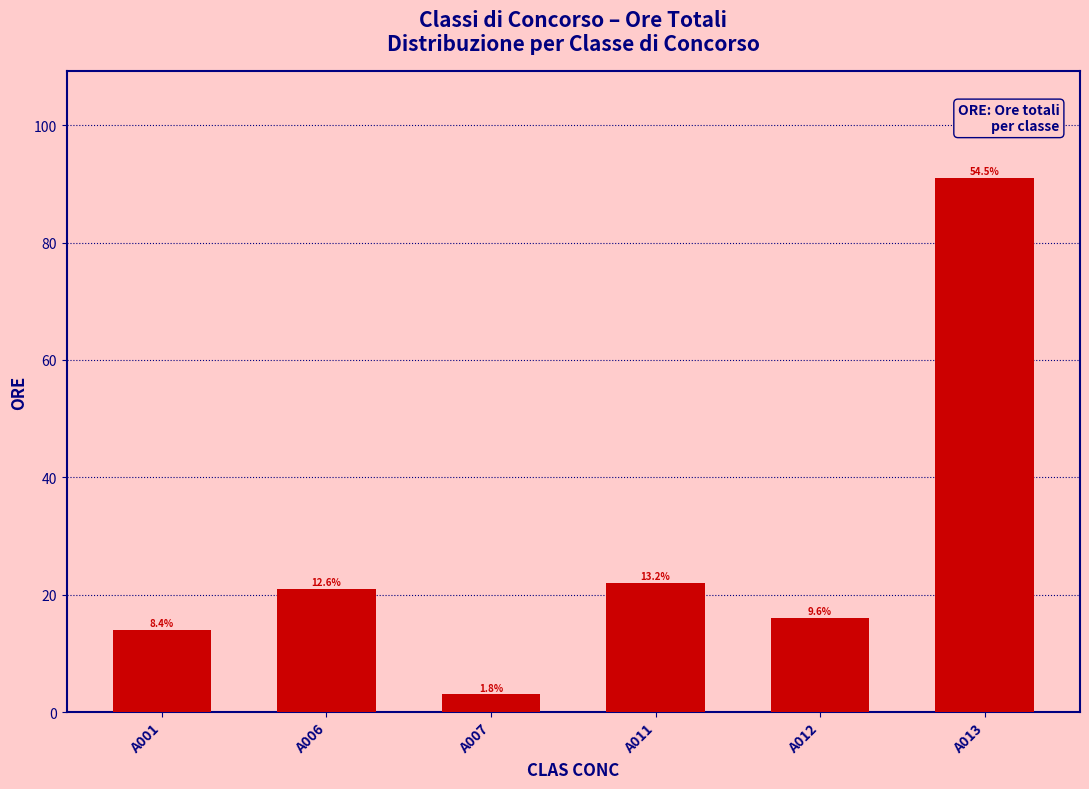

Where does the data first go above 21?

A011